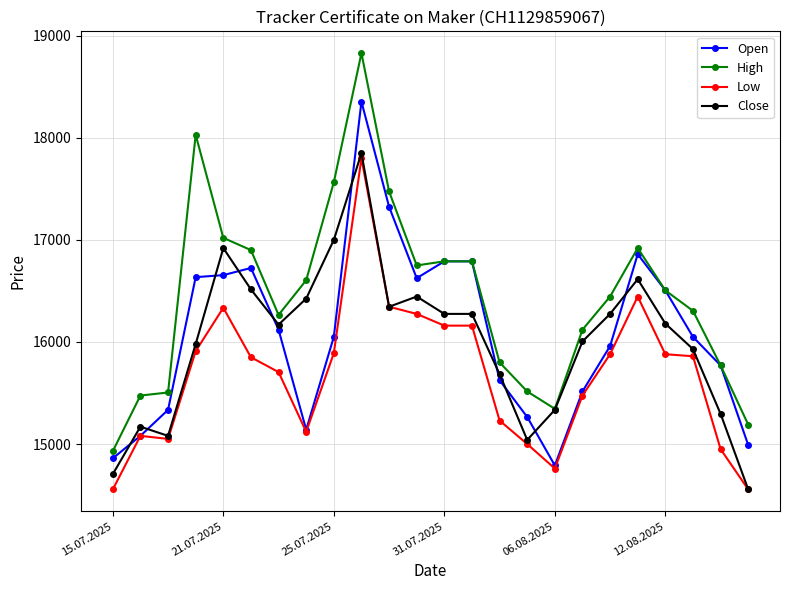

Which series has the largest range (max minus min)?

High